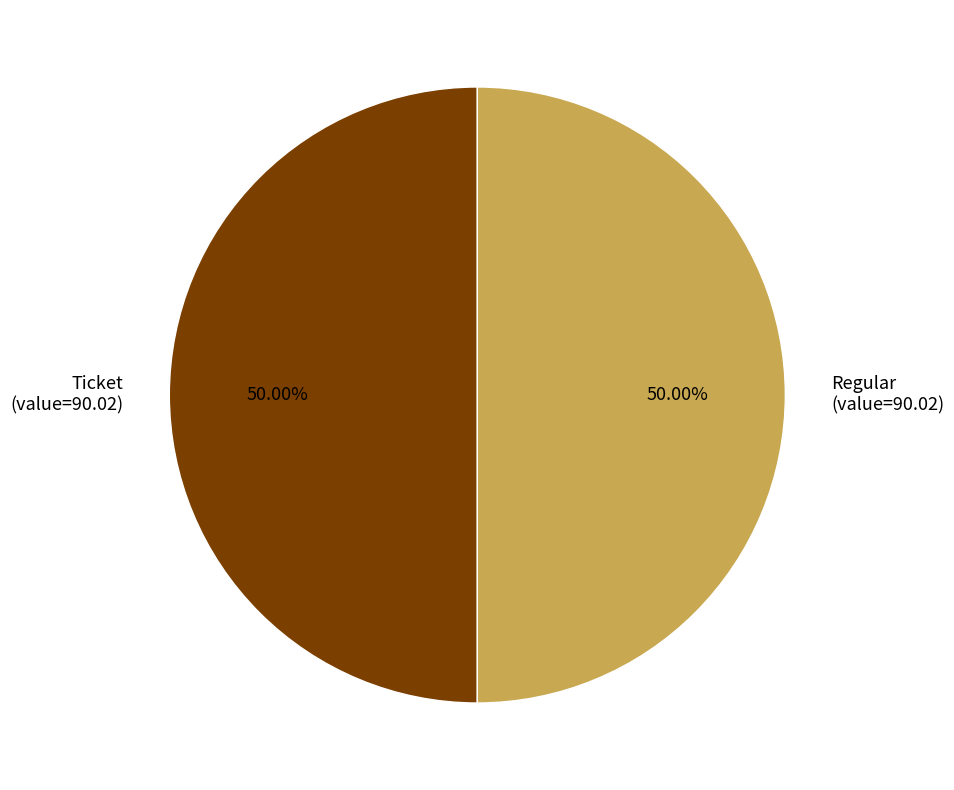

Combined, do Regular (value=90.02) and Ticket (value=90.02) account for over 50%?

Yes